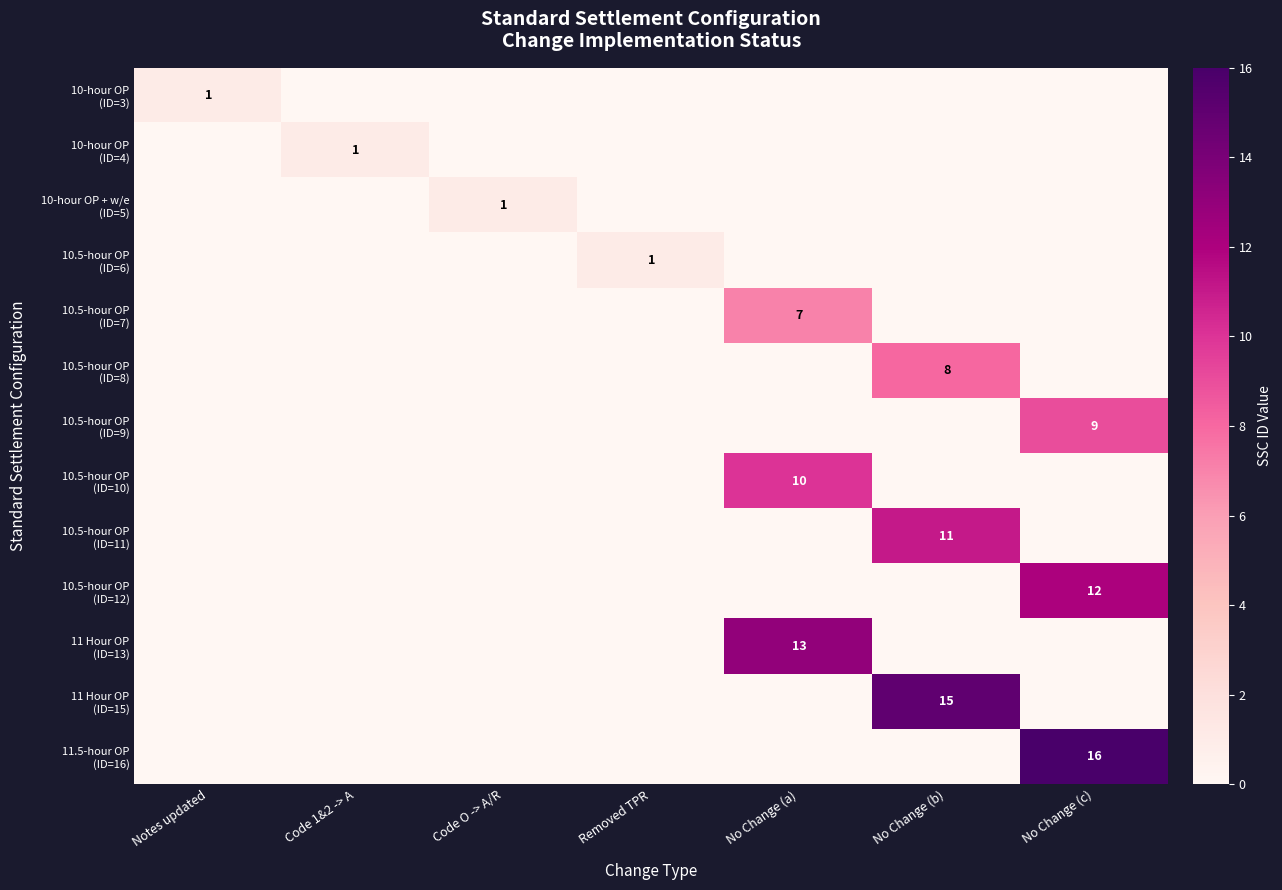

At Notes updated, list the series in order from largest to smallest.

10-hour OP (ID=3), 10-hour OP (ID=4), 10-hour OP + w/e (ID=5), 10.5-hour OP (ID=6), 10.5-hour OP (ID=7), 10.5-hour OP (ID=8), 10.5-hour OP (ID=9), 10.5-hour OP (ID=10), 10.5-hour OP (ID=11), 10.5-hour OP (ID=12), 11 Hour OP (ID=13), 11 Hour OP (ID=15), 11.5-hour OP (ID=16)